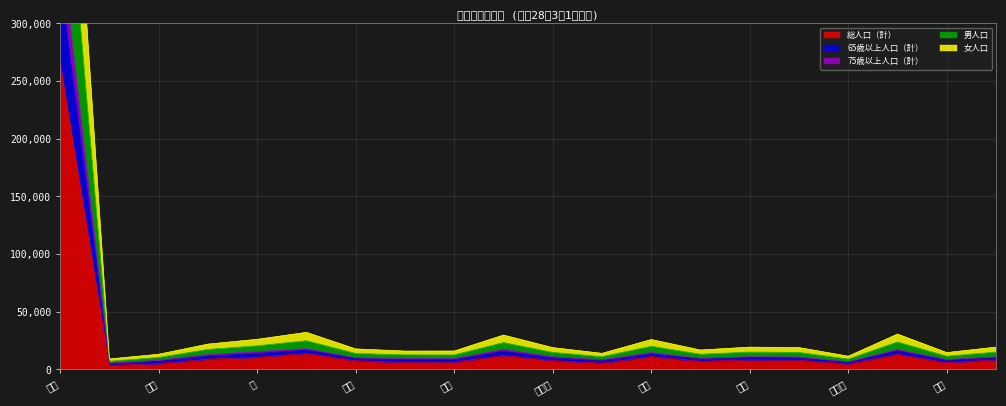

Which category has the lowest value in the 総人口（計） series?

順化